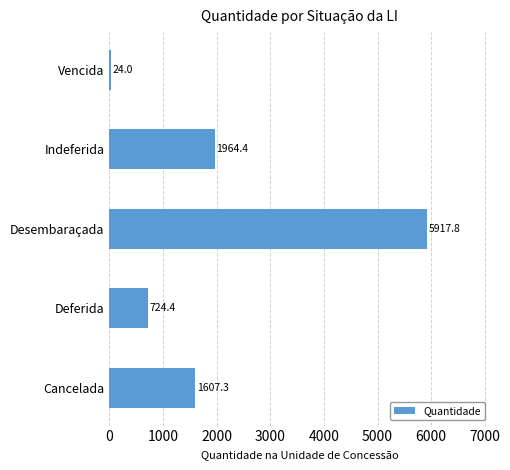

Reading bottom to top, extract all data points from this chart.

Cancelada=1607.3	Deferida=724.4	Desembaraçada=5917.8	Indeferida=1964.4	Vencida=24.0